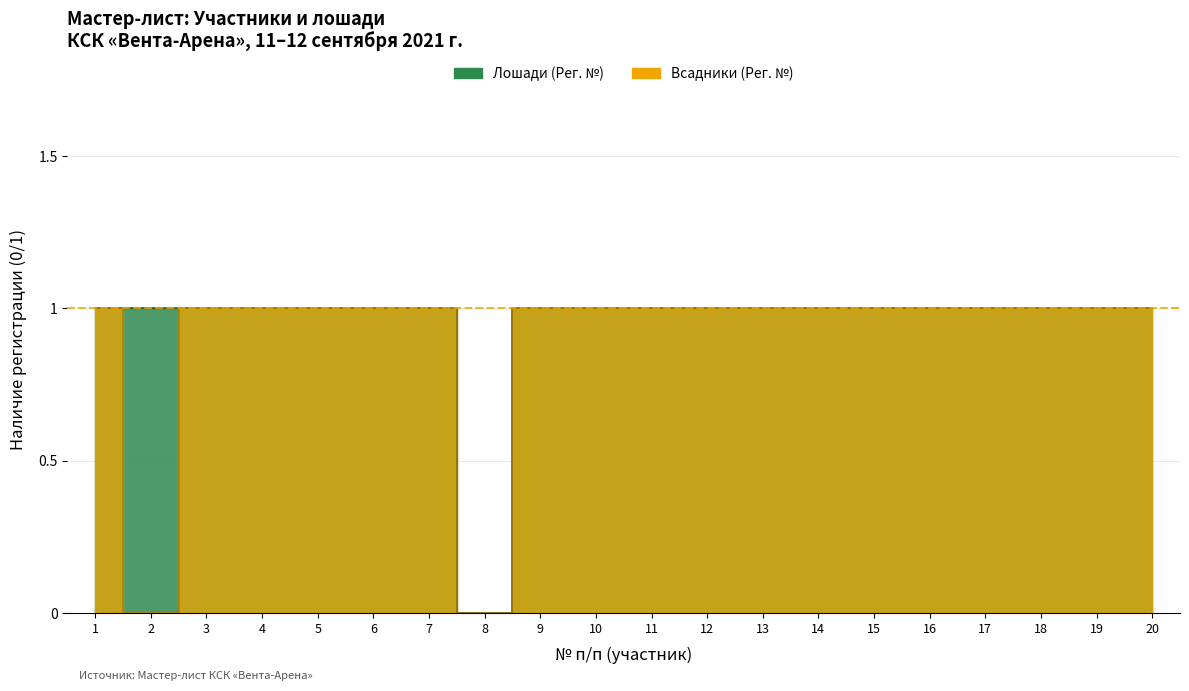

How many distinct data groups are displayed?

2